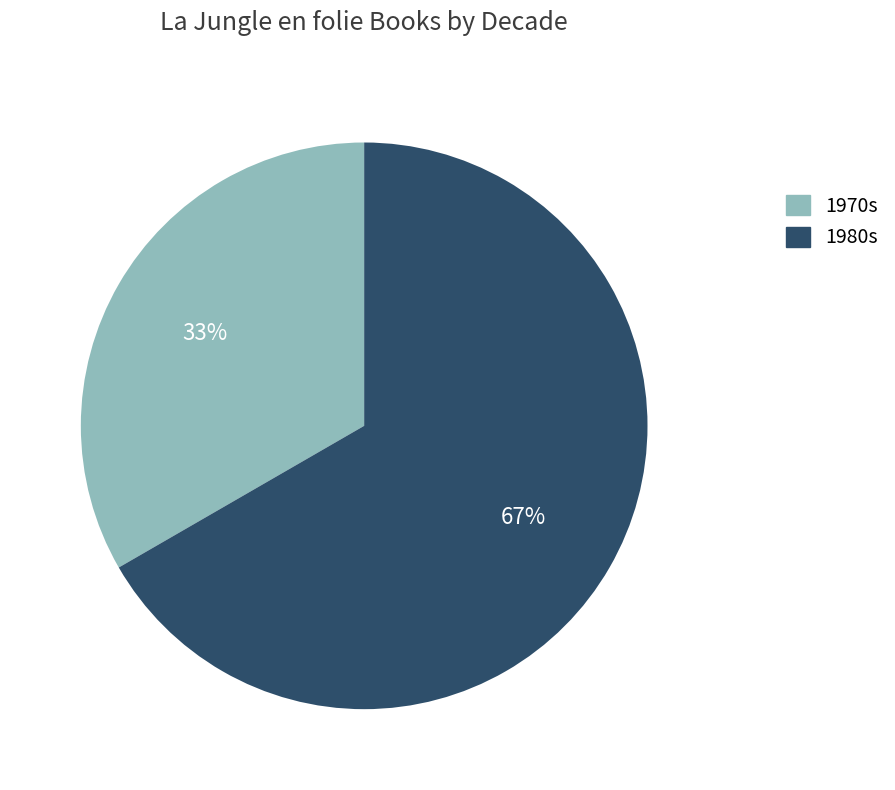

To the nearest percent, what is the average slice percentage?

50%